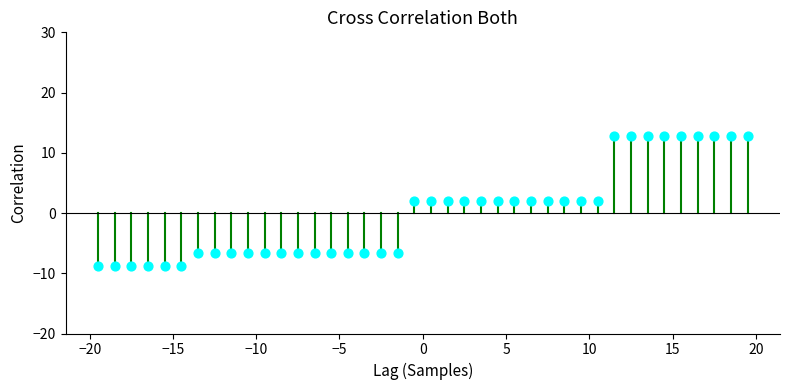

What is the range of Y values (max minus min)?

21.6